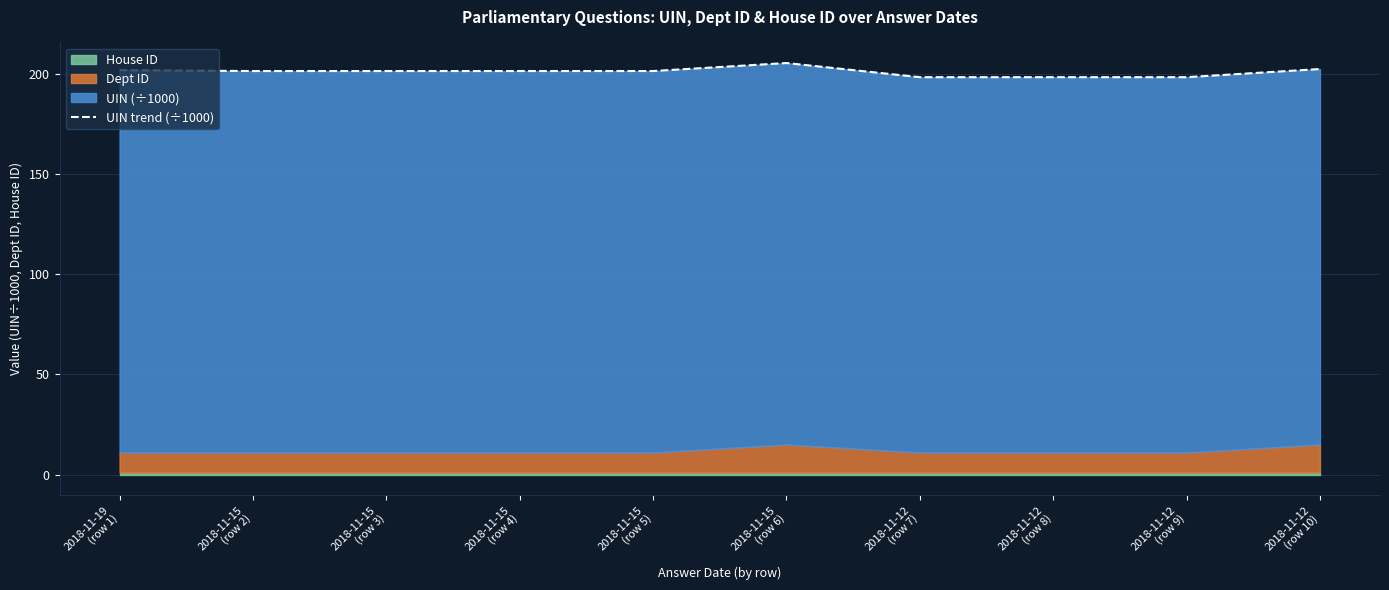

What is the maximum value shown in the chart?

205.4